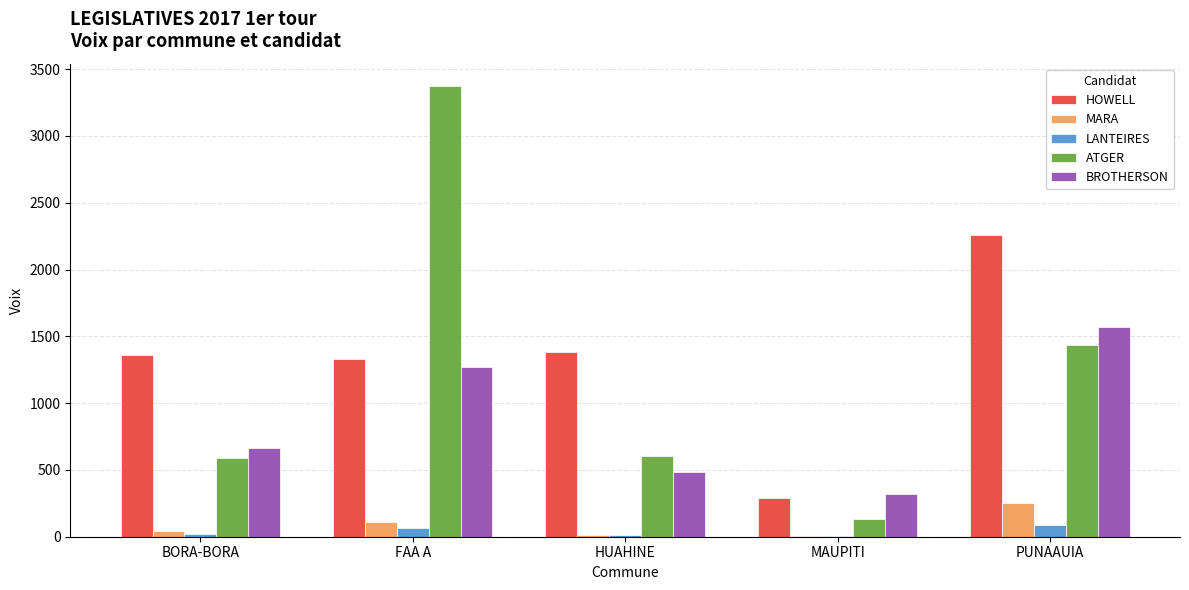

Which series changed the most between FAA A and HUAHINE?

ATGER